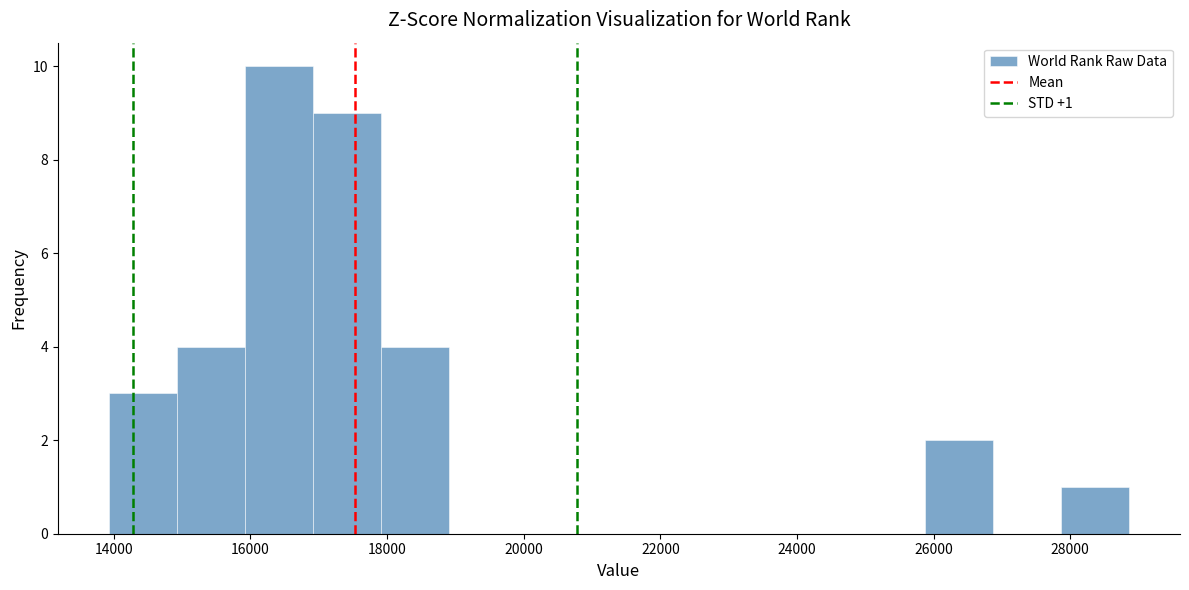

Which range on the x-axis has the tallest bar?

16000 to 17000